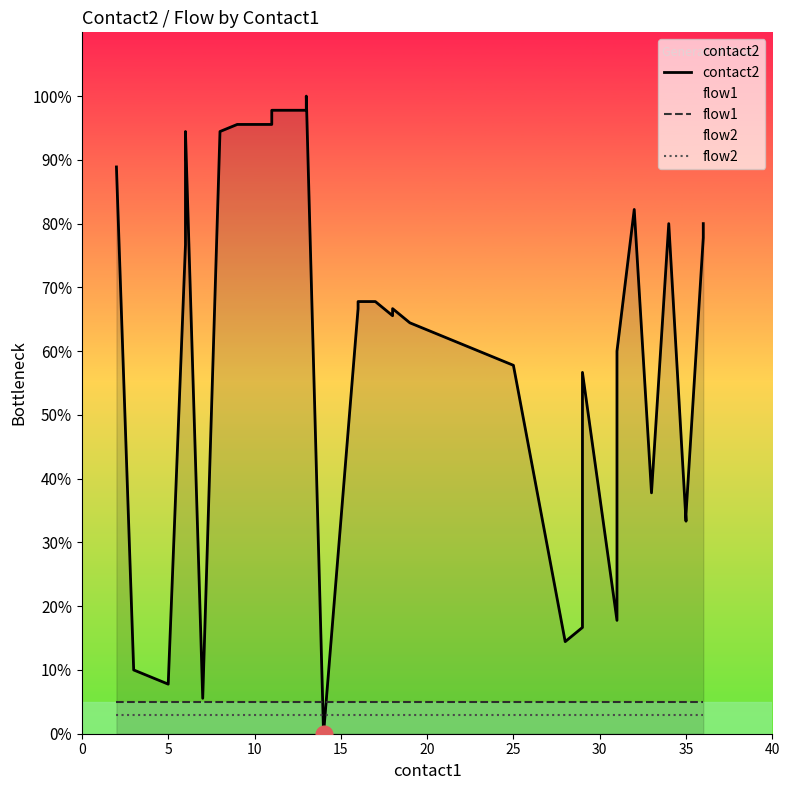

How many intersections are there between contact2 and flow2?

2